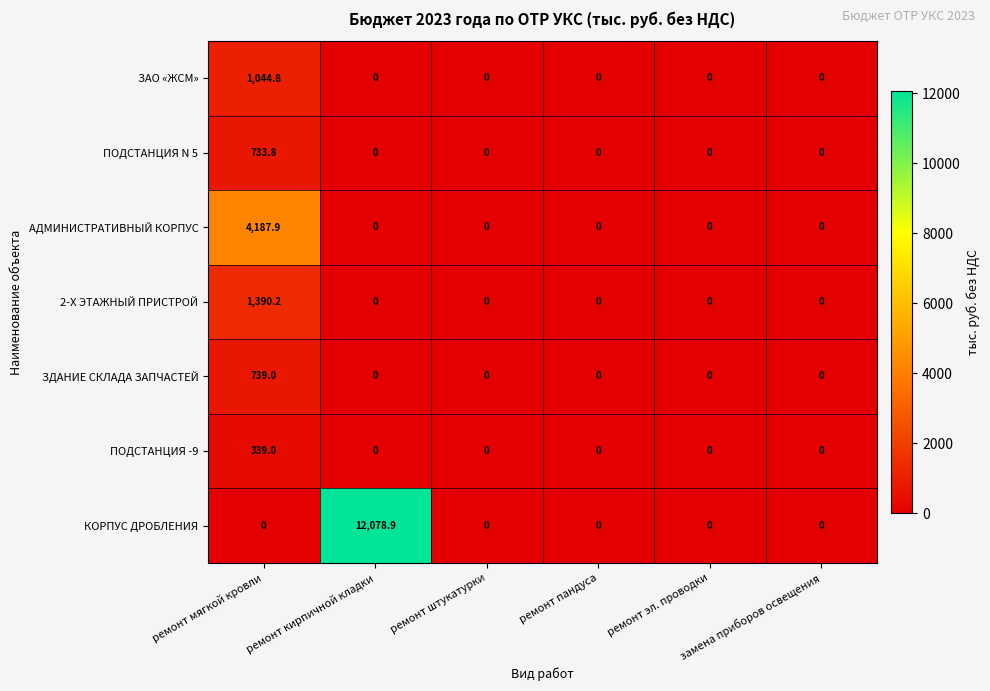

What is the difference between the highest and lowest values at ремонт кирпичной кладки?

12078.9